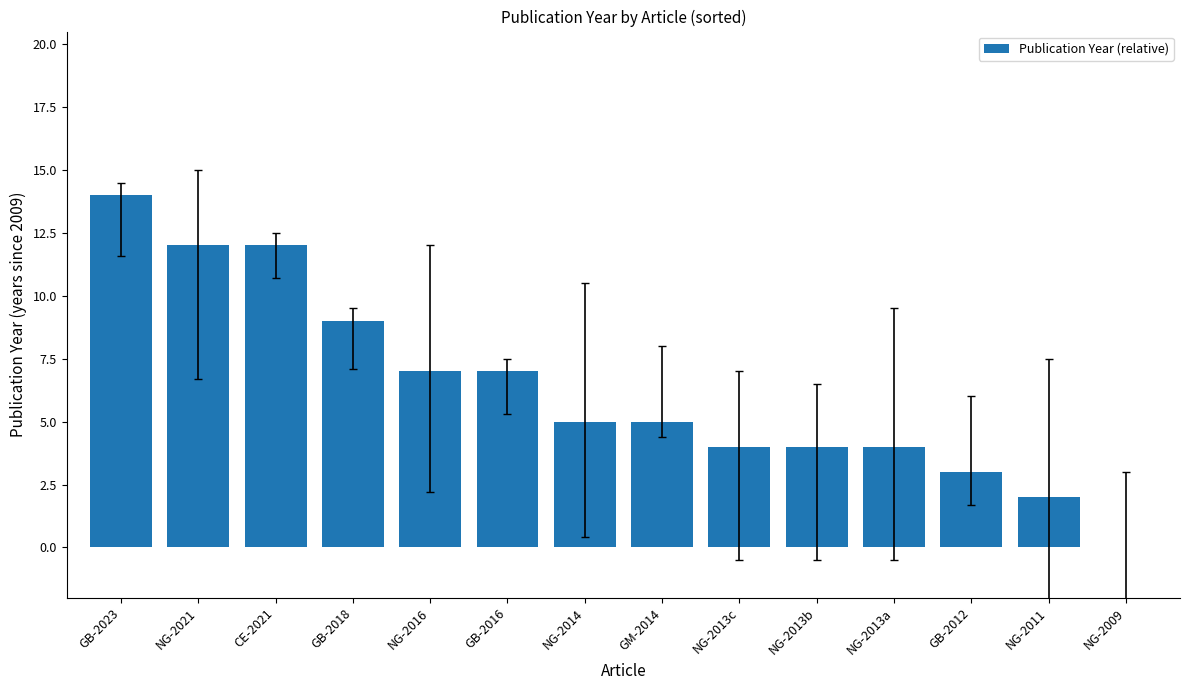

Which category has the highest value across all series?

GB-2023